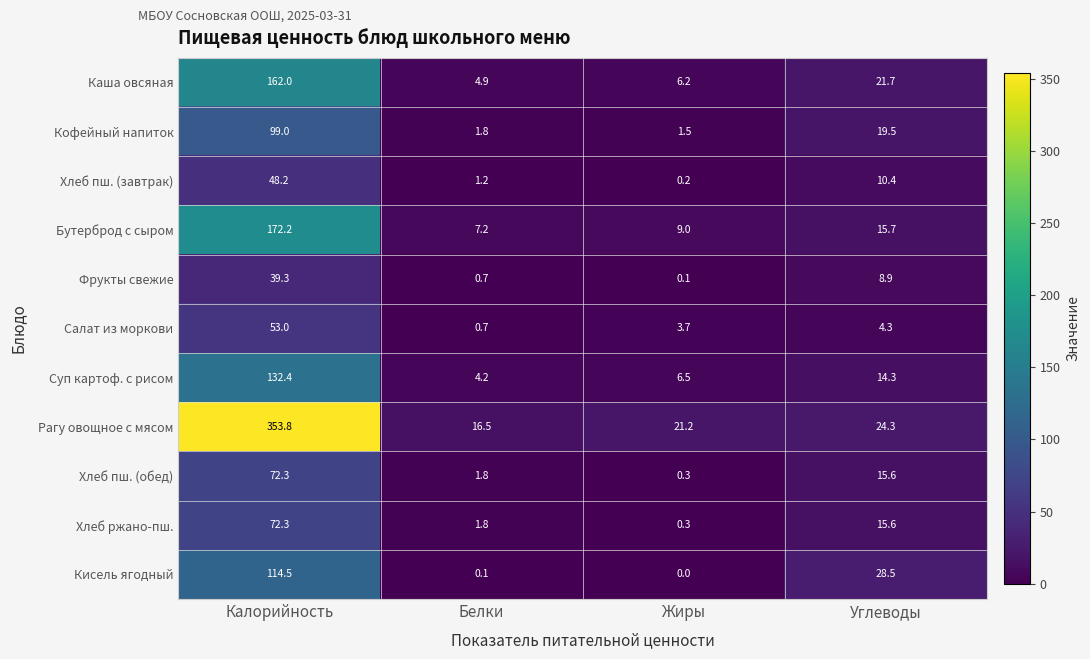

Rank the categories by Хлеб ржано-пш. value from highest to lowest.

Калорийность, Углеводы, Белки, Жиры